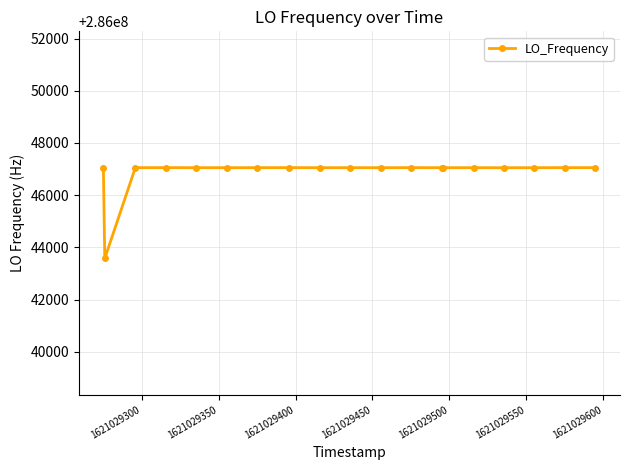

What is the value of the 2nd point from the left?

286043573.3